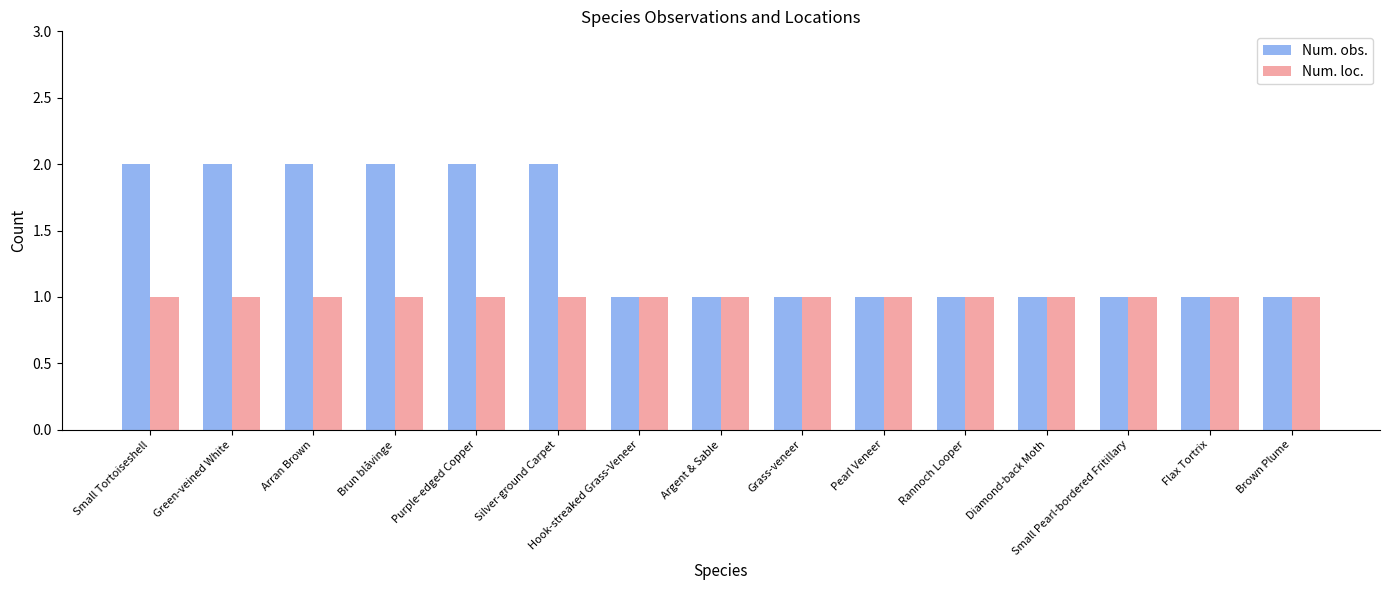

What is the greatest value displayed?

2